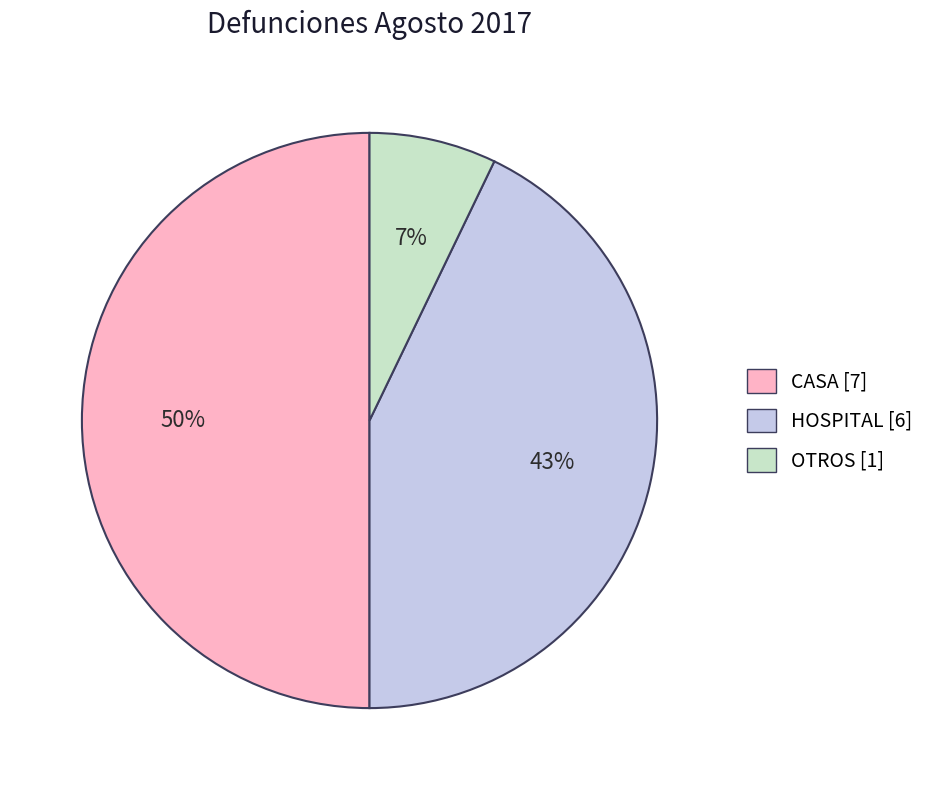

To the nearest percent, what is the difference between the largest and smallest slice percentages?

43%